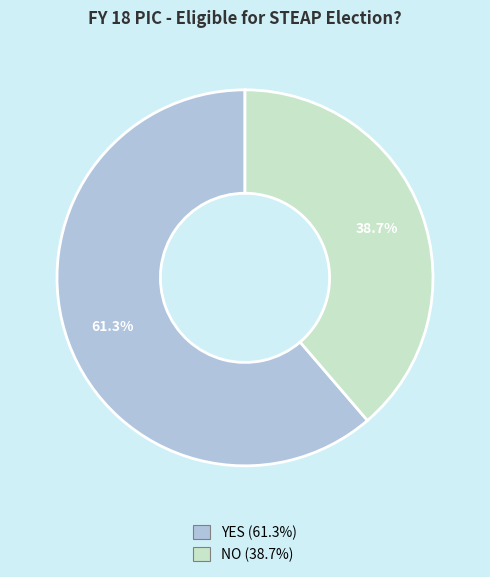

To the nearest percent, what is the difference between the largest and smallest slice percentages?

23%